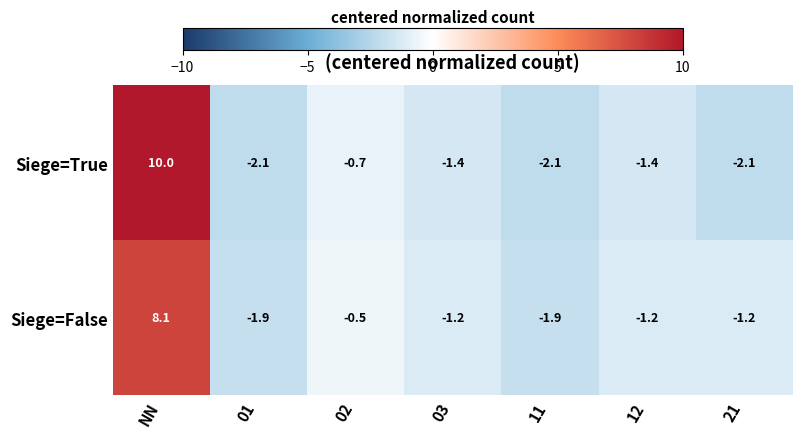

At which category is the sum across all series the highest?

NN